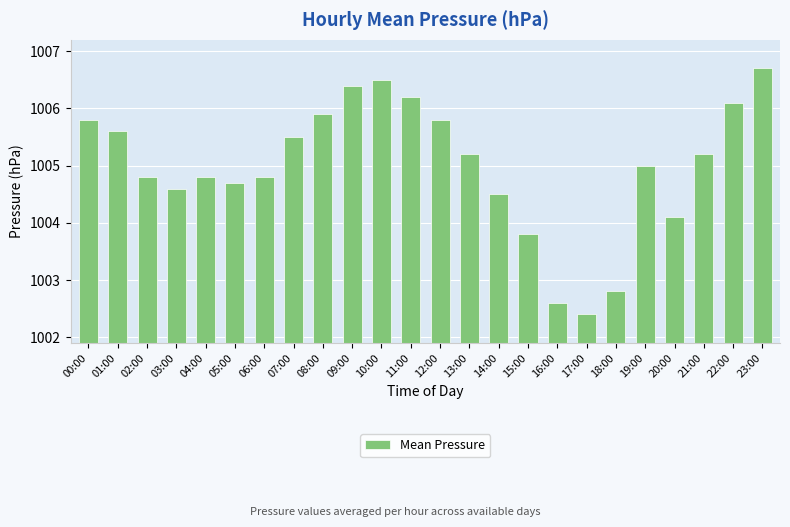

Is it true that the value at 03:00 is 1004.6?

True